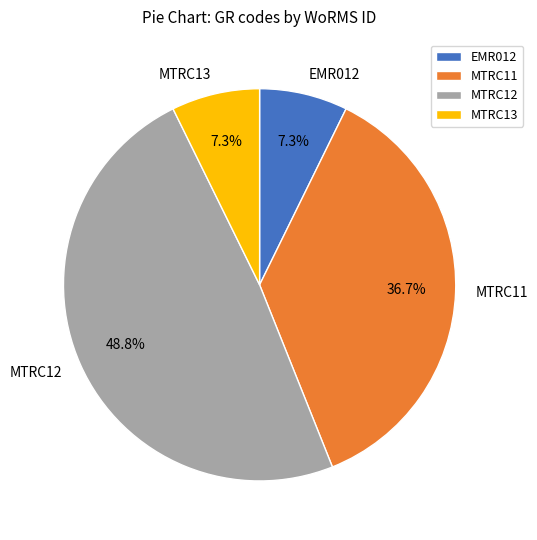

Do MTRC13 and EMR012 together represent more than half of the pie?

No